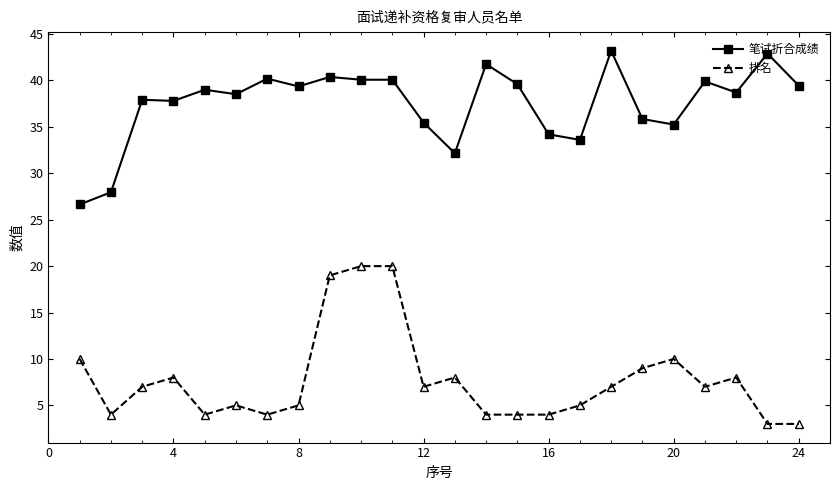

True or false: 笔试折合成绩 has more than 0 points higher than both neighbors.

True